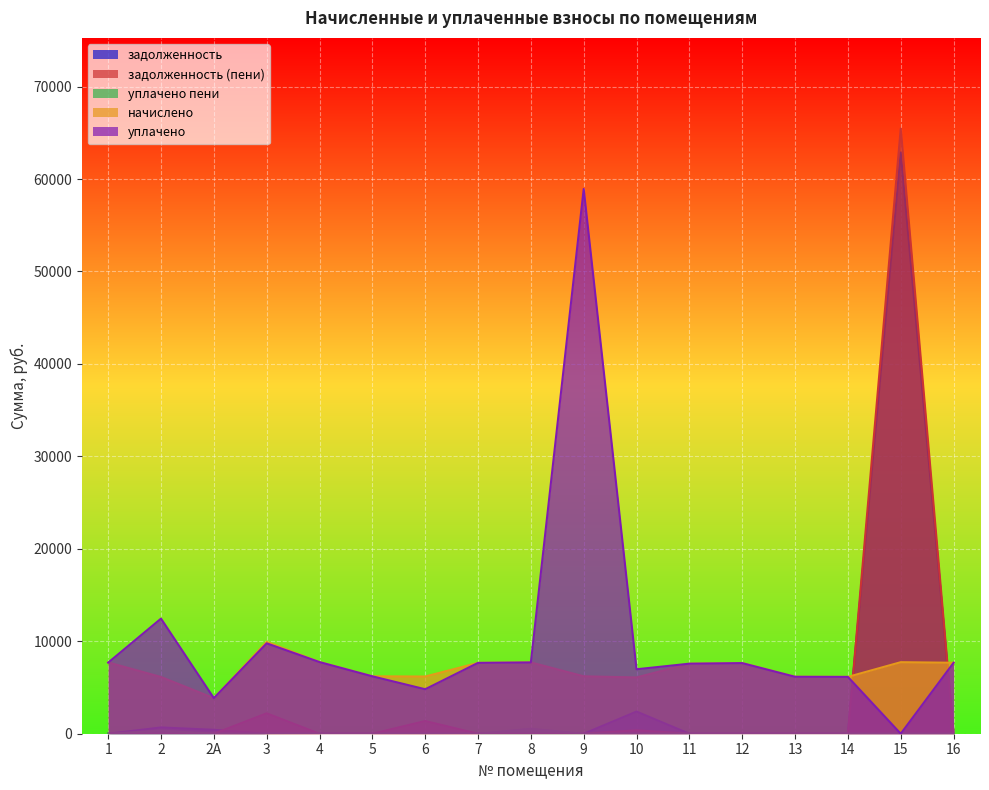

True or false: уплачено has a value of 7240.3 at 2.

False